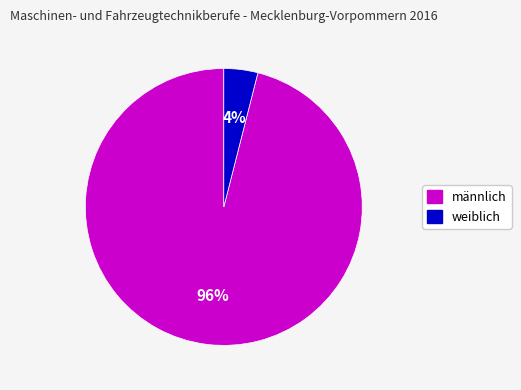

Which category has the biggest portion of the pie?

männlich